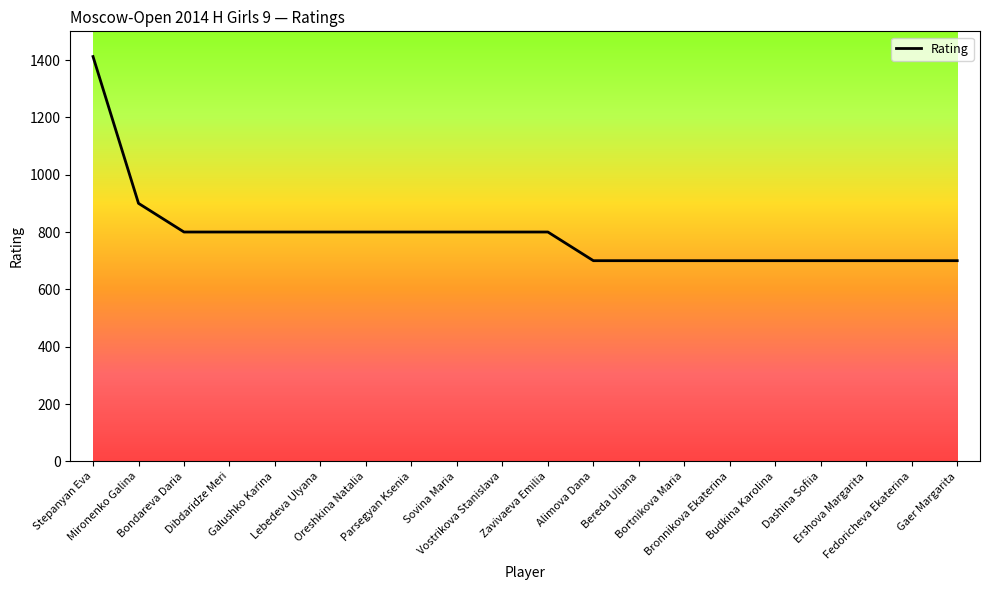

How many categories are shown in the chart?

20